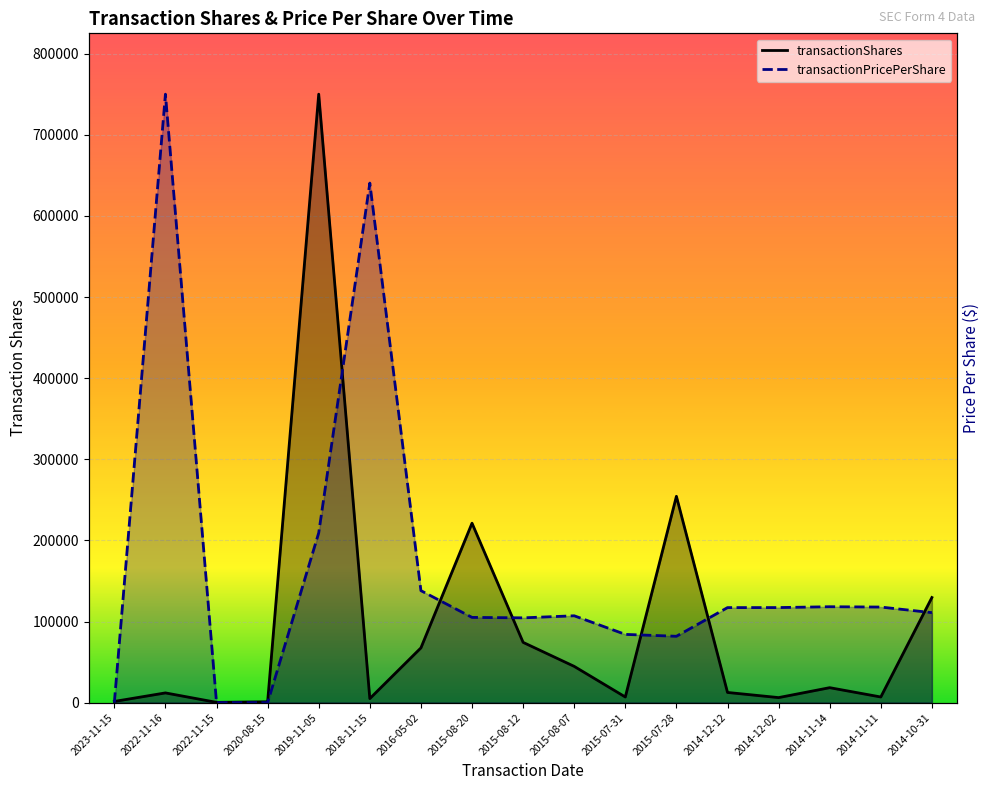

Which category has the highest value across all series?

2019-11-05